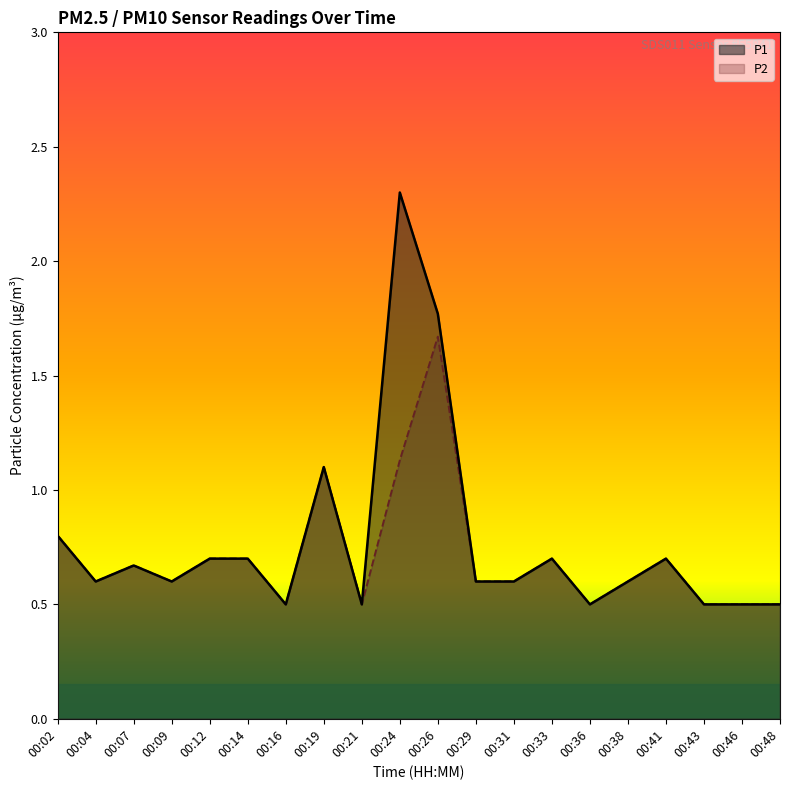

At how many categories does at least one series exceed 2?

1